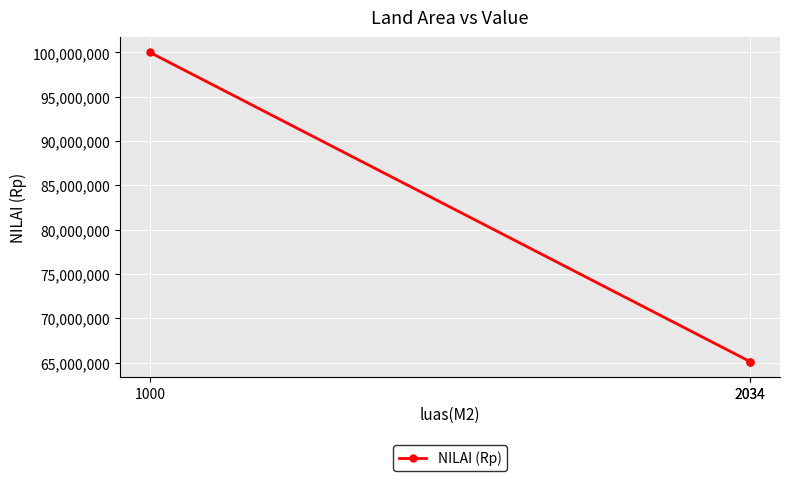

Which has a higher value, 1000 or 2034?

1000